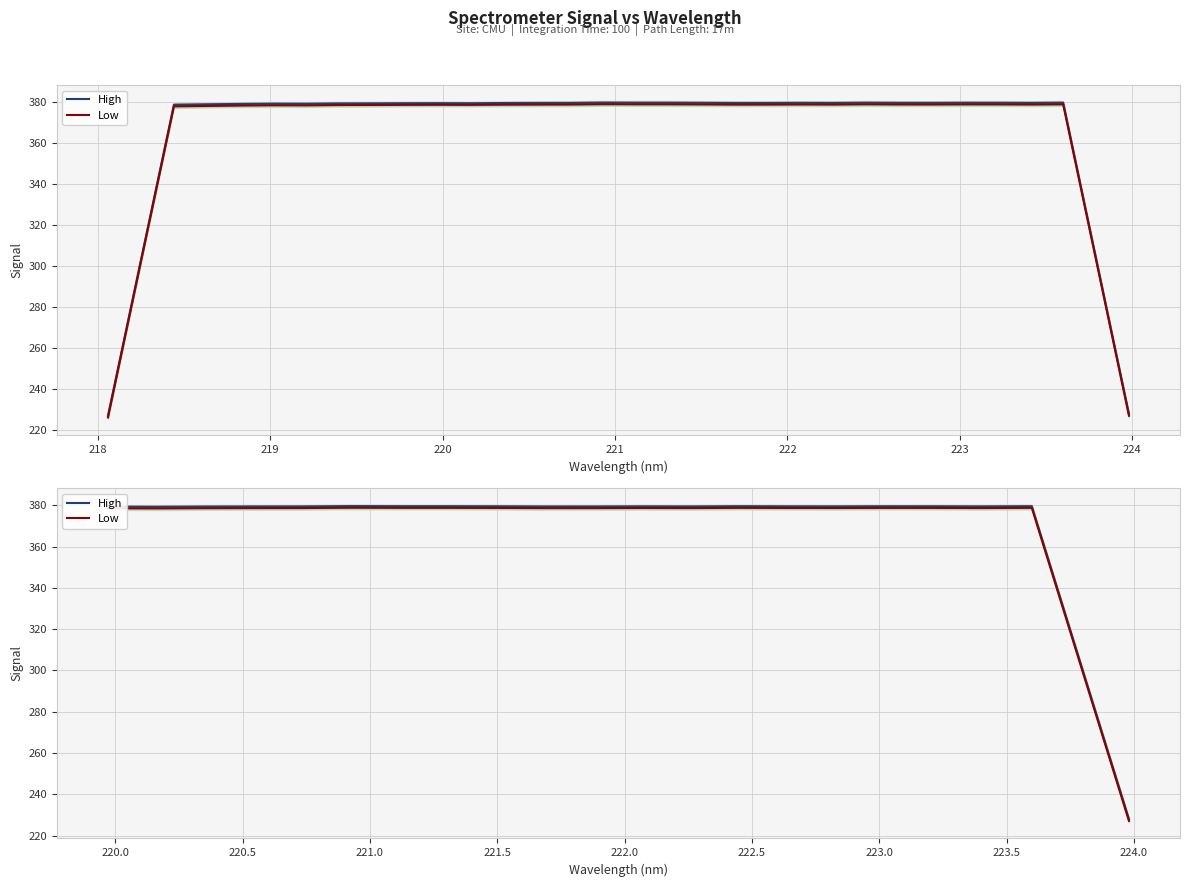

What is the value of the High point at the 16th from the left?

379.5